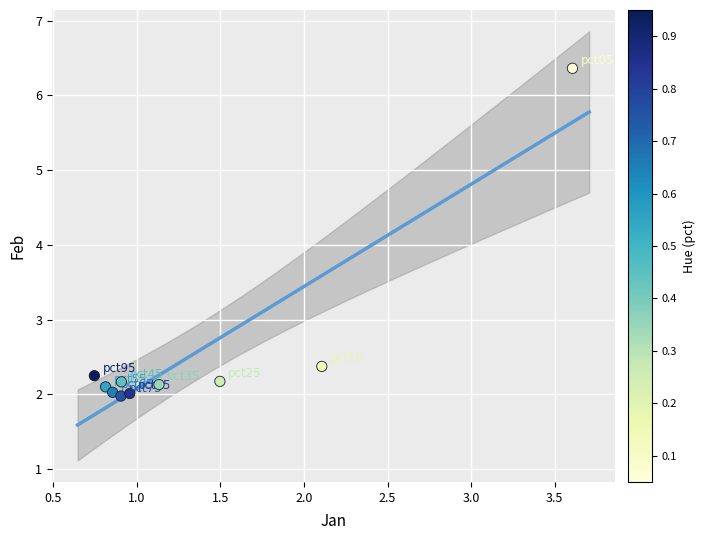

What is the average X value?

1.4